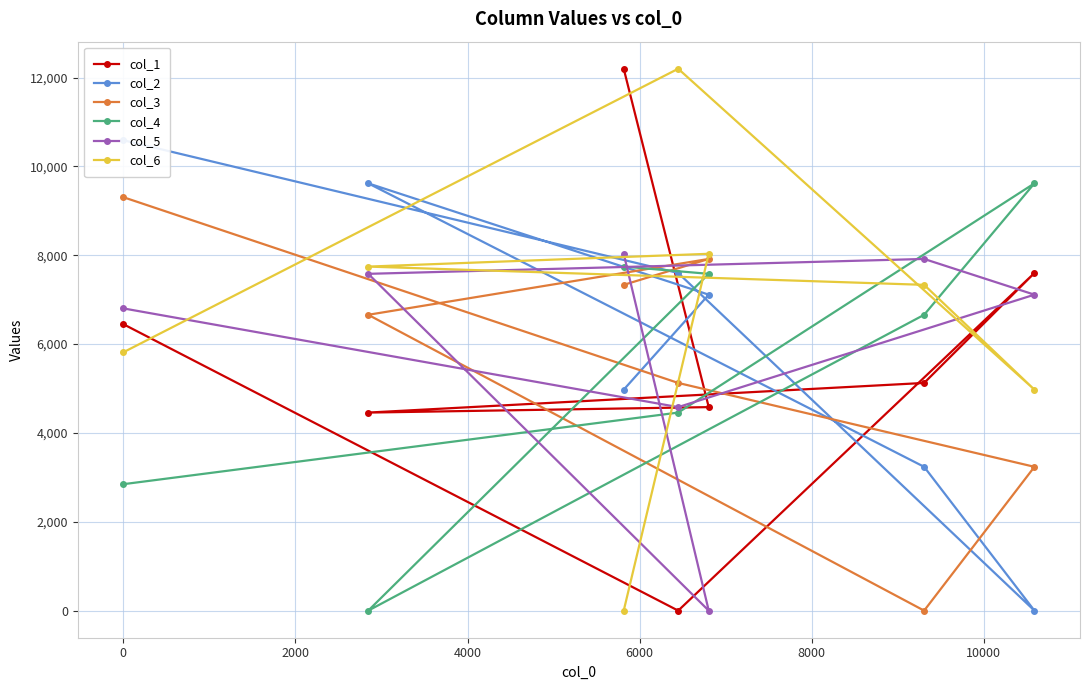

How many values in the col_5 series are below 7112?

3